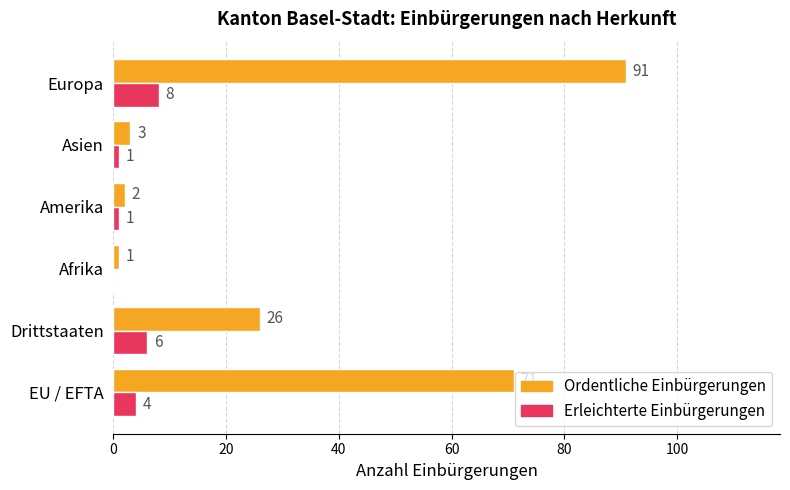

What is the total value across all series at Asien?

4